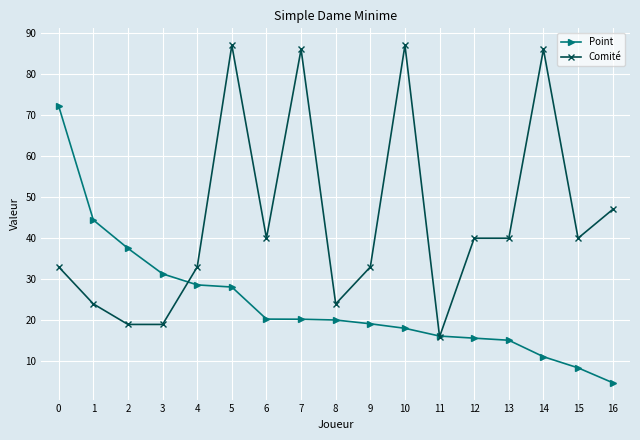

What is the value of the Point point at the 11th from the left?

18.1